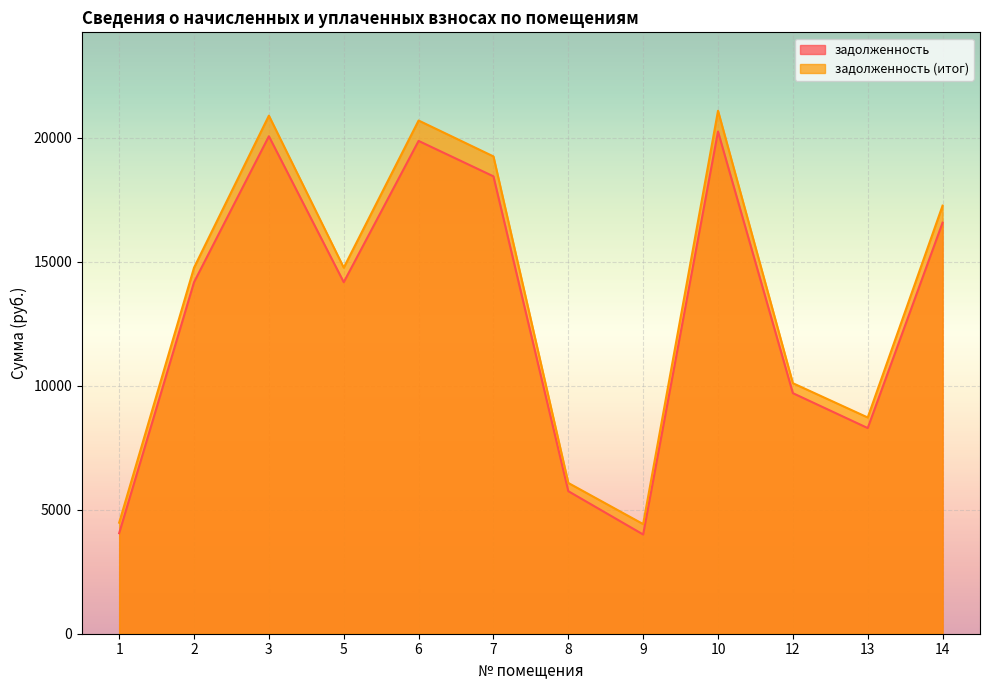

Is the value of задолженность at 7 greater than the value of задолженность (итог) at 10?

No